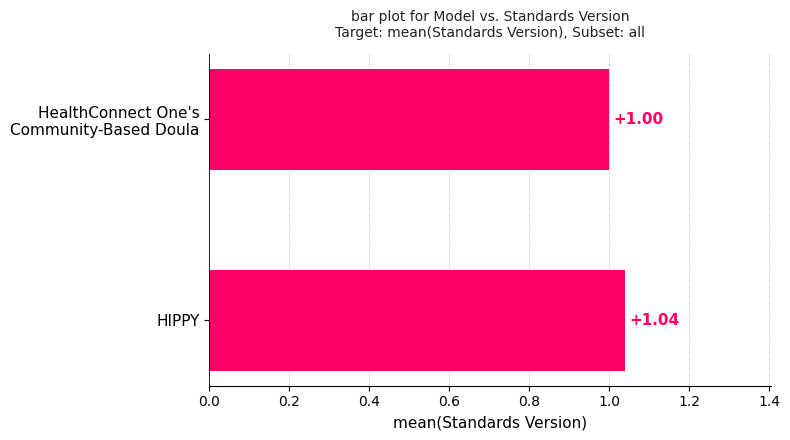

What is the average value?

1.0